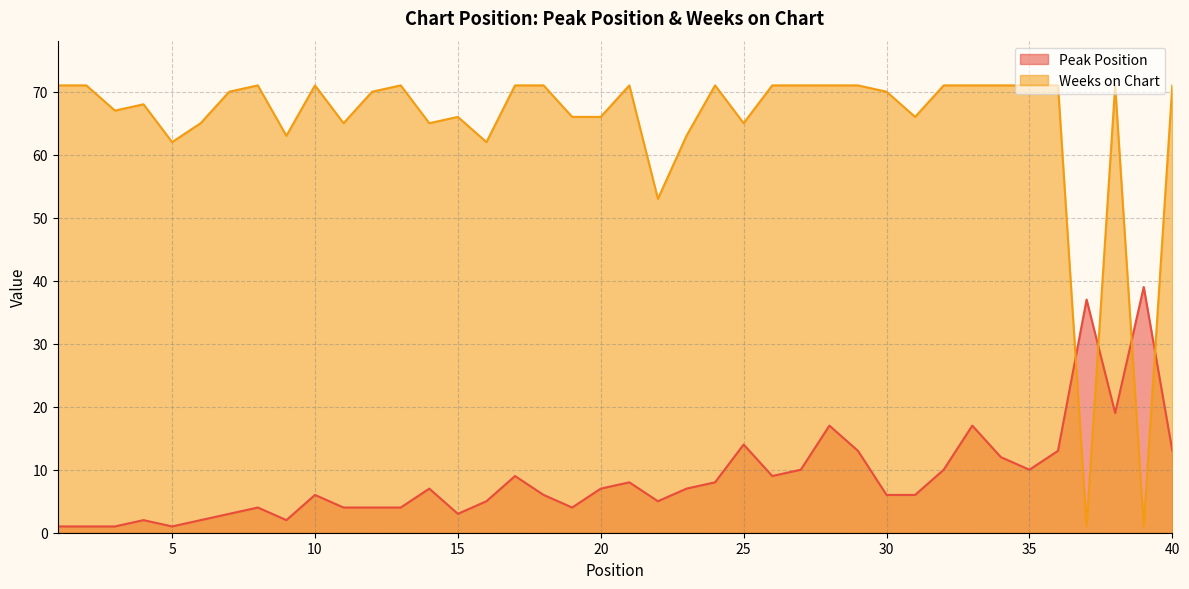

How many intersections are there between Peak Position and Weeks on Chart?

4